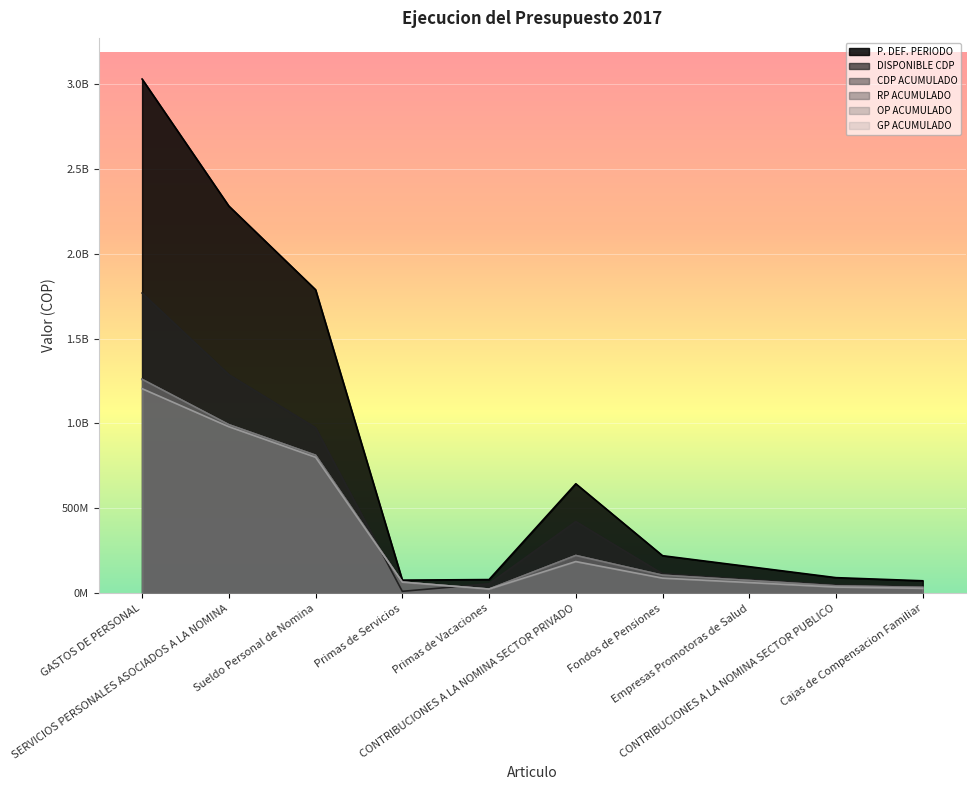

At which label is RP ACUMULADO closest to 642515995?

Sueldo Personal de Nomina